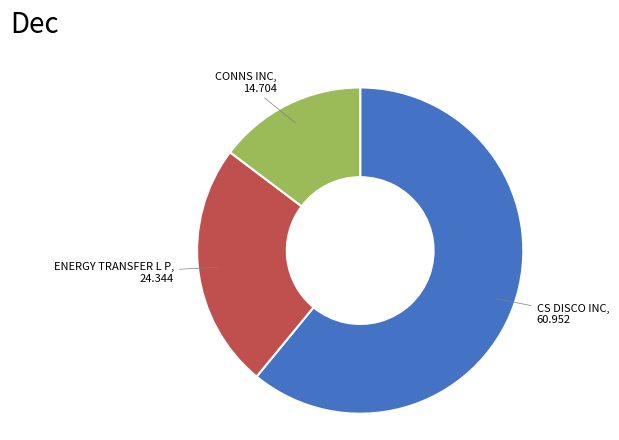

The CONNS INC slice represents 23% of the pie. True or false?

False